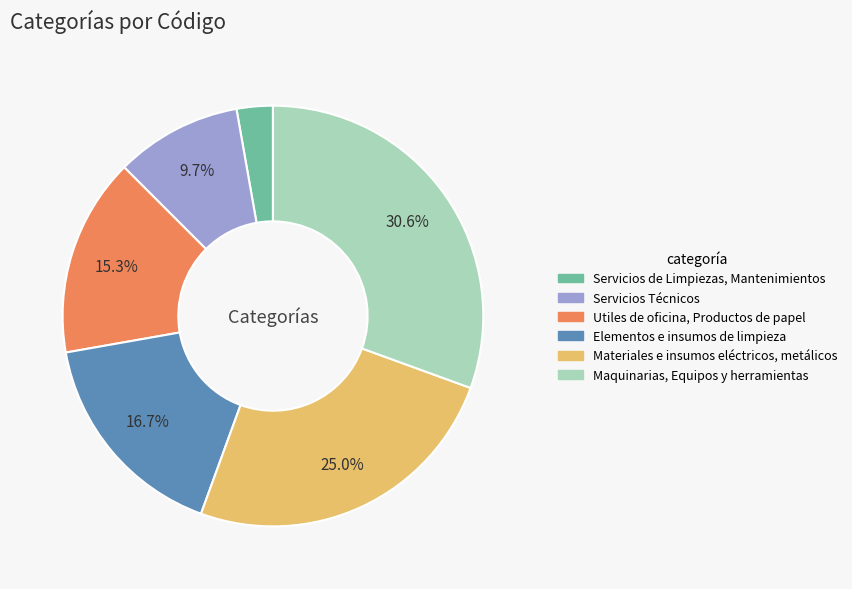

Between Servicios de Limpiezas, Mantenimientos and Utiles de oficina, Productos de papel, which is larger?

Utiles de oficina, Productos de papel